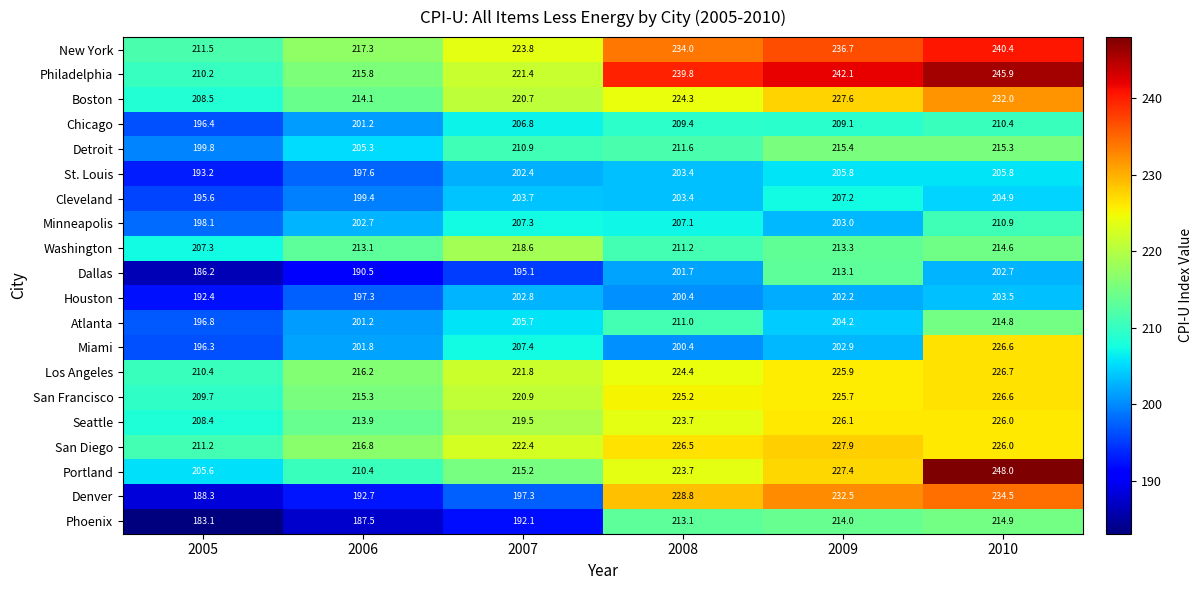

Which series has the largest total across all categories?

Philadelphia